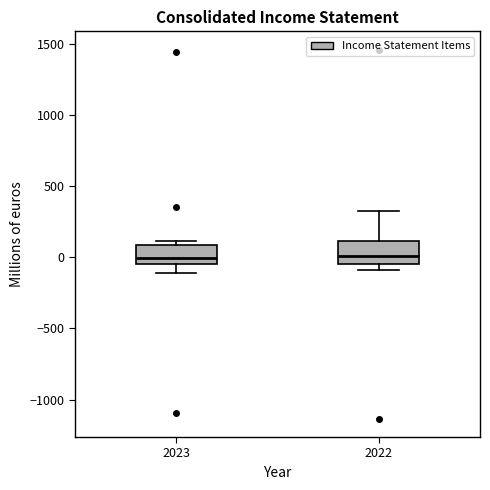

Reading left to right, transcribe this box plot: for each box, give where its median line is, the range the box spans, and where its two whiskers end, as read against the y-axis. The values are not printed on the chart, so give them approximately, as read against the axis.

2023: median 0, box -50 to 100, whiskers -100 to 100 (just above the box's upper edge)
2022: median 0, box -50 to 100, whiskers -100 to 300